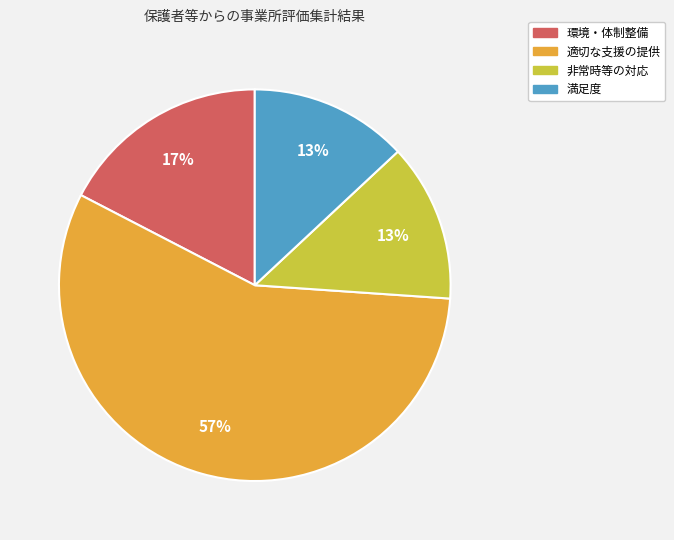

True or false: 環境・体制整備 accounts for 17% of the total.

True